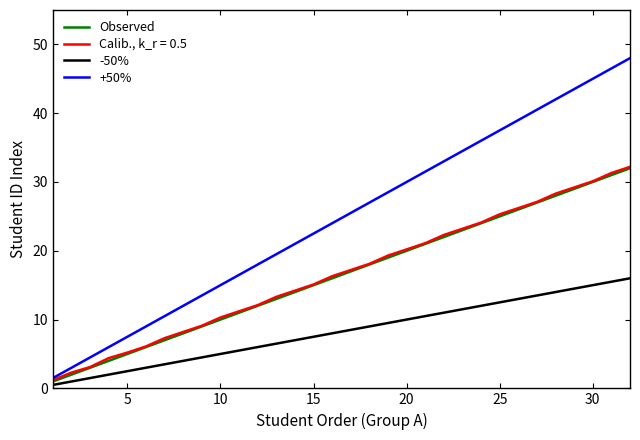

What is the maximum value for Observed?

32.0